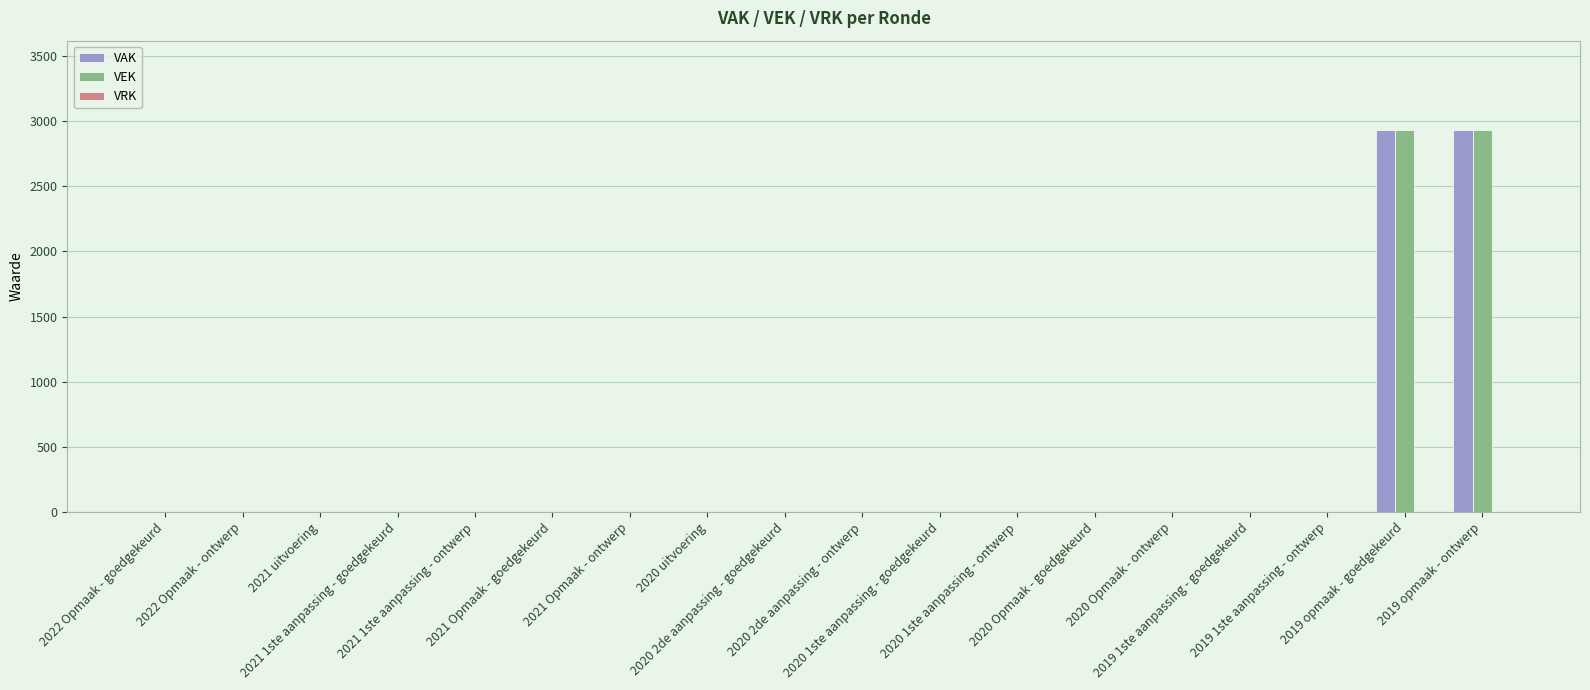

What is the greatest value displayed?

2932